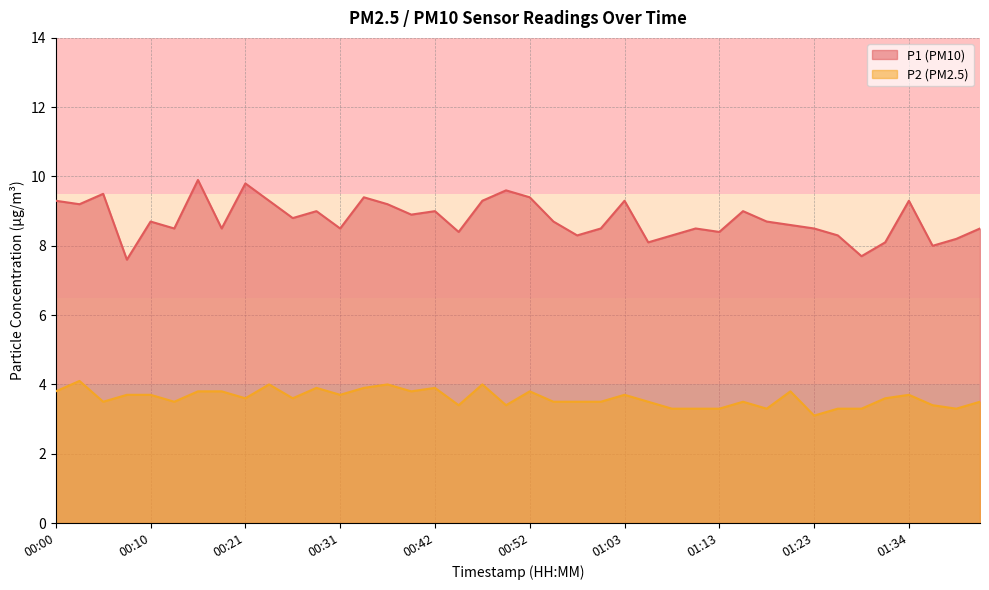

Does the chart display data point markers on the line(s)?

No